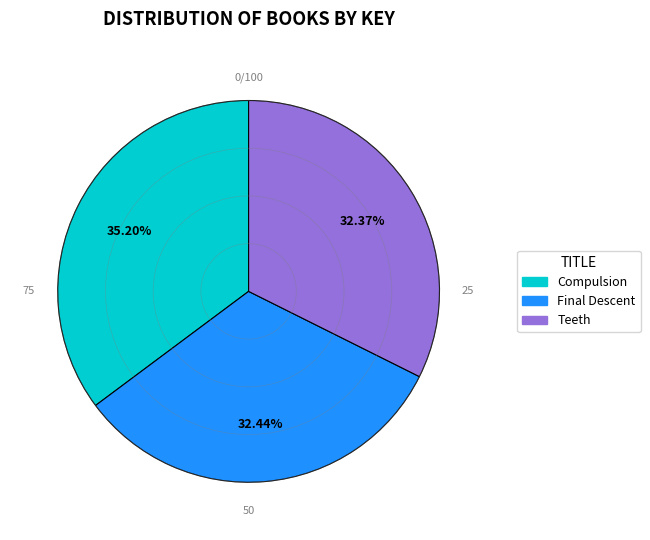

To the nearest percent, what is the average slice percentage?

33%